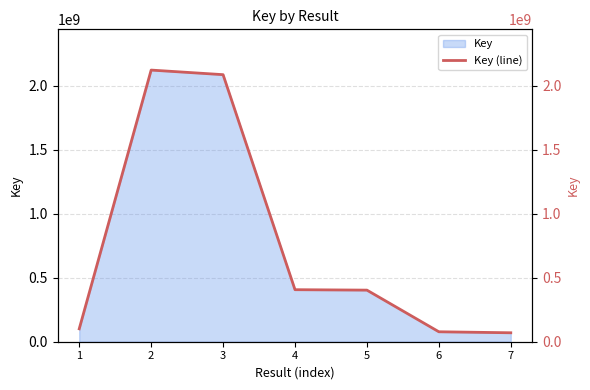

Reading left to right, list all the values displayed in this chart.

1=100711450	2=2120399231	3=2084623306	4=406125731	5=402732704	6=77620375	7=69841929